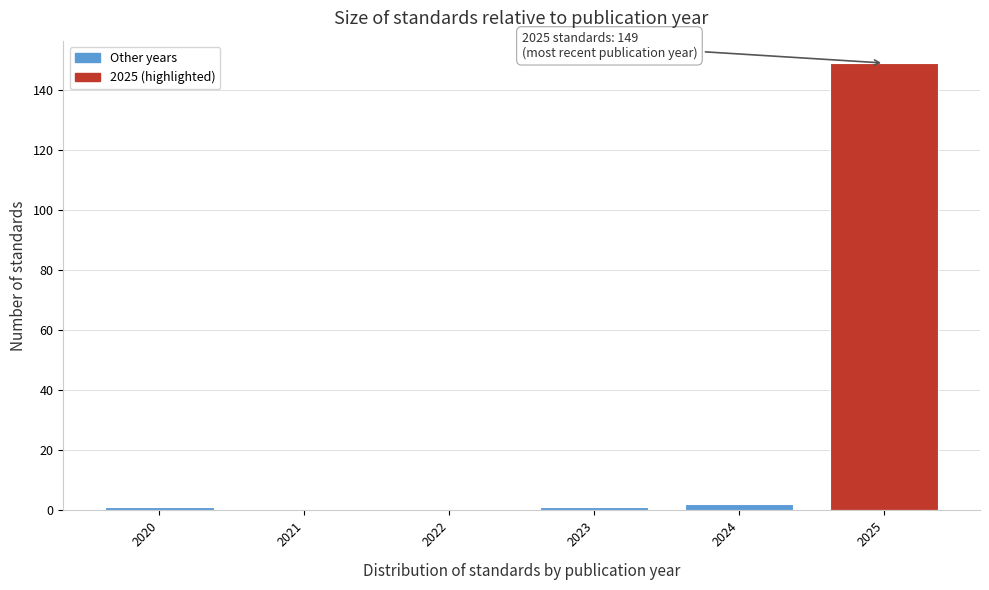

Over which range of the x-axis is the bar tallest?

2024.5 to 2025.5